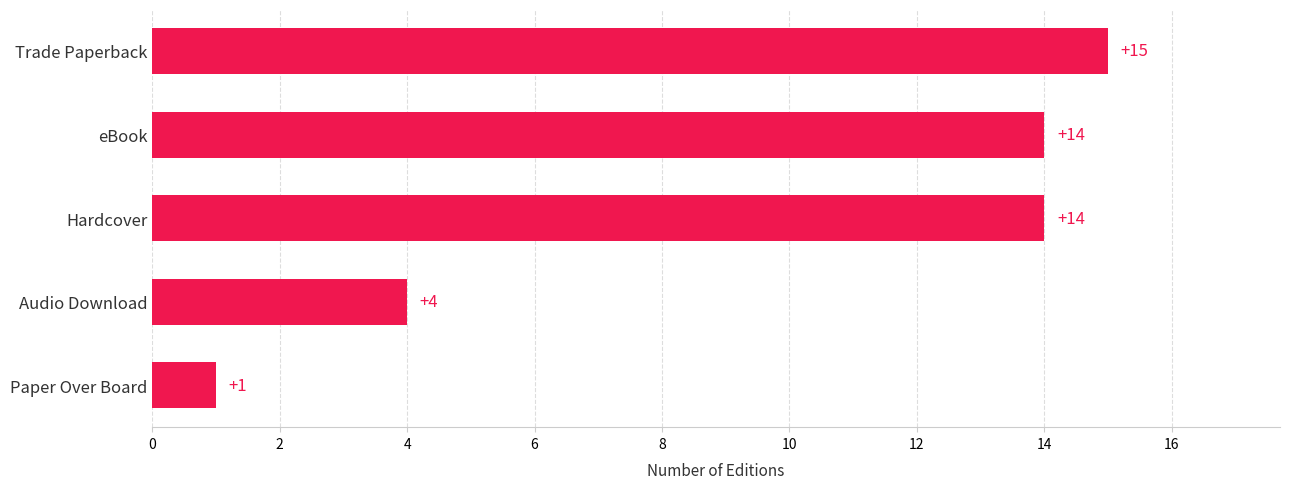

At which label is the value closest to 8?

Audio Download